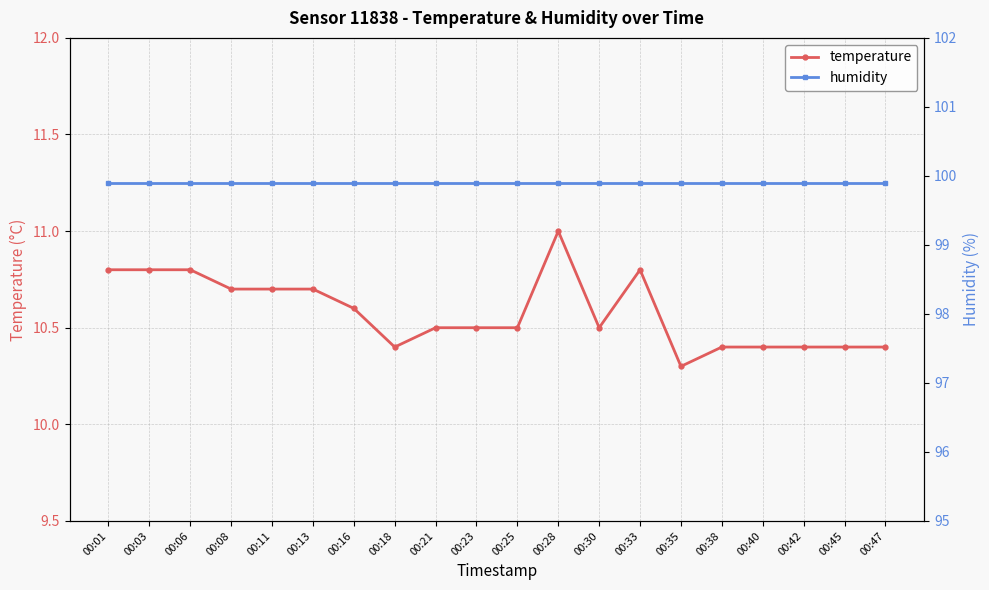

Which series has the widest spread of values?

temperature